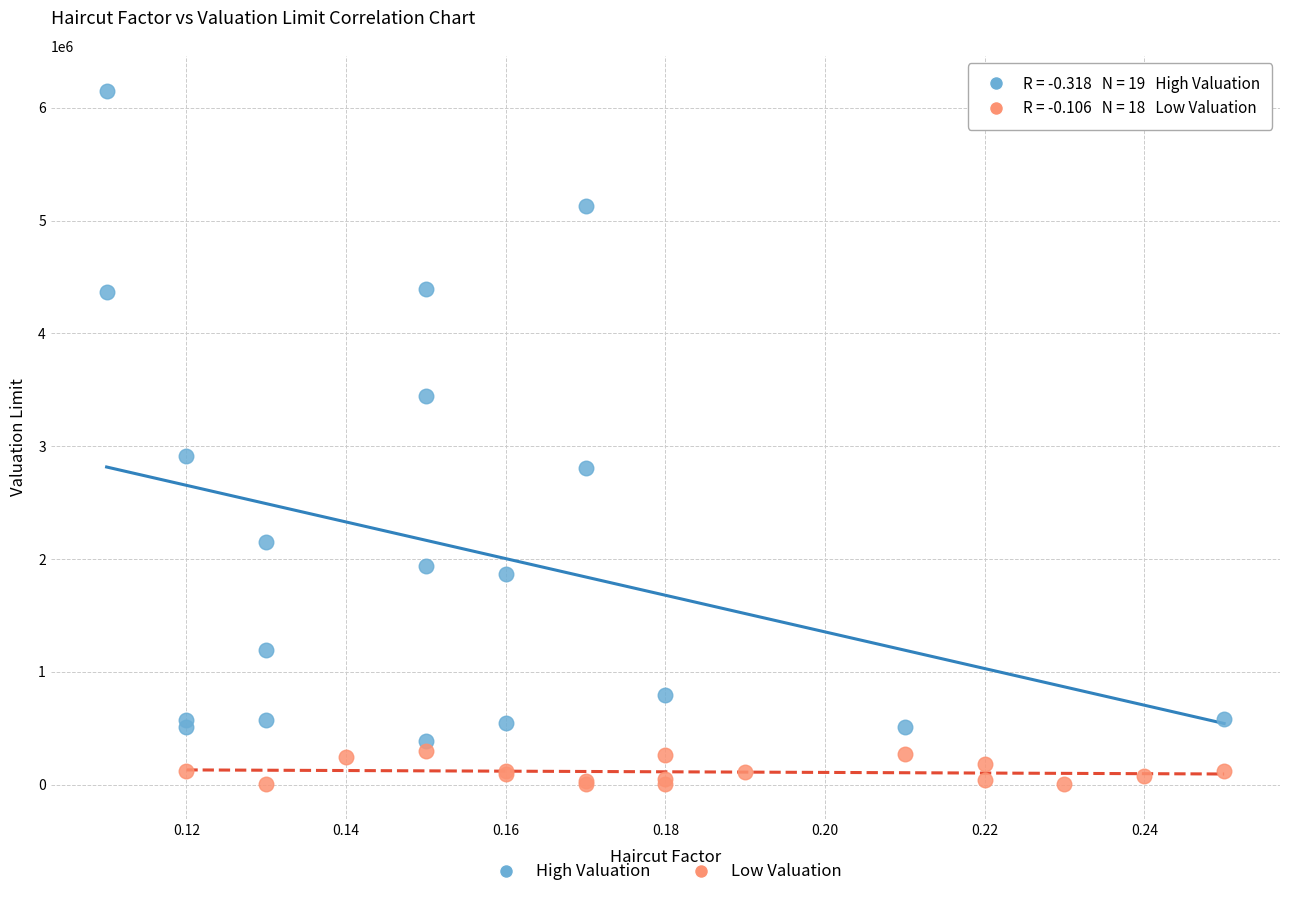

Which series reaches the maximum Y coordinate?

High Valuation